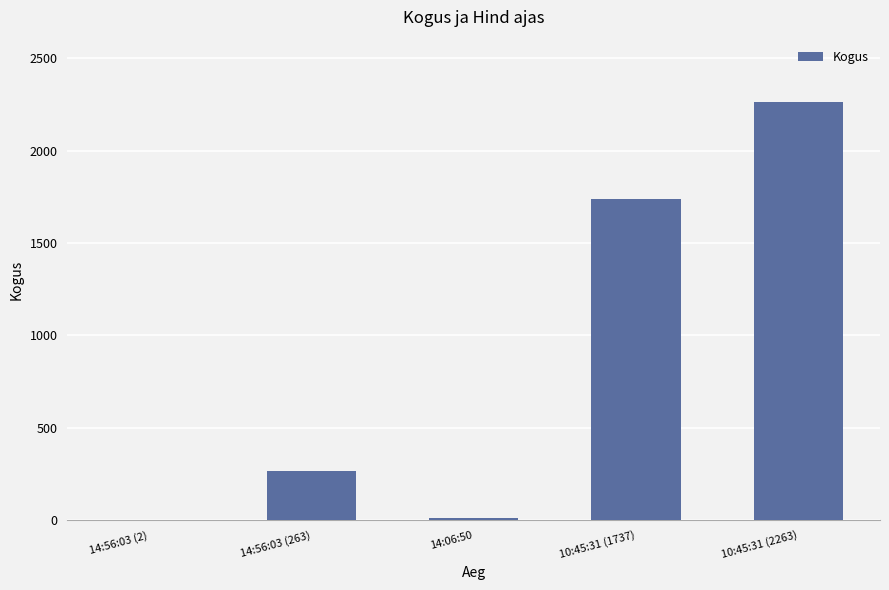

At which label is the value closest to 1132?

10:45:31 (1737)